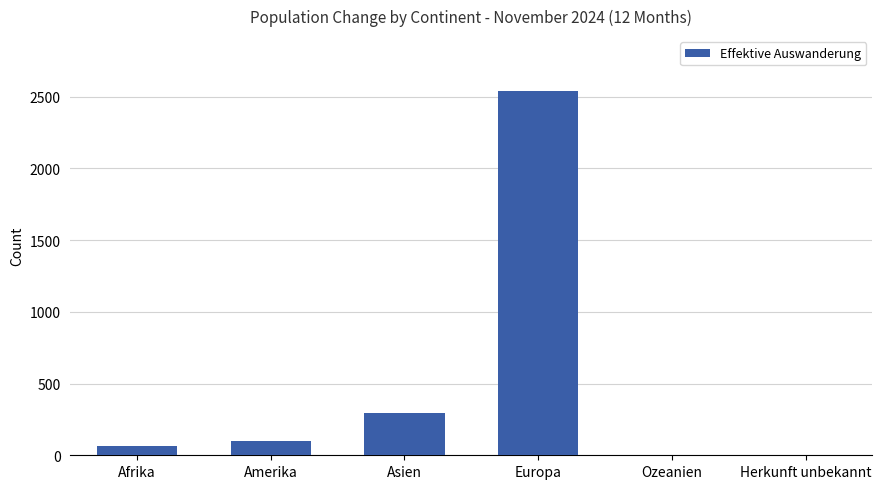

What is the average value?

500